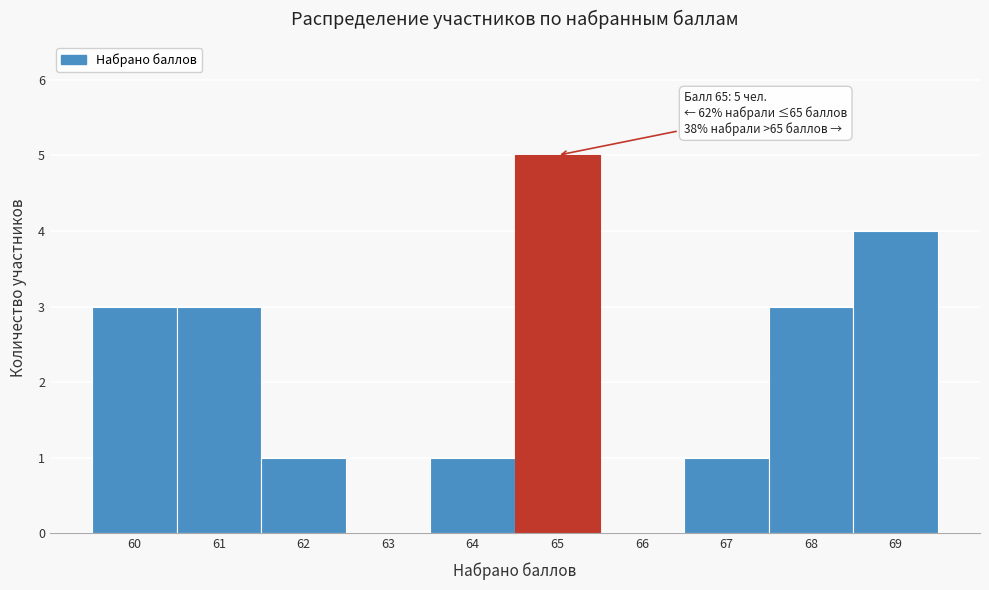

Over which range of the x-axis is the bar tallest?

64.5 to 65.5